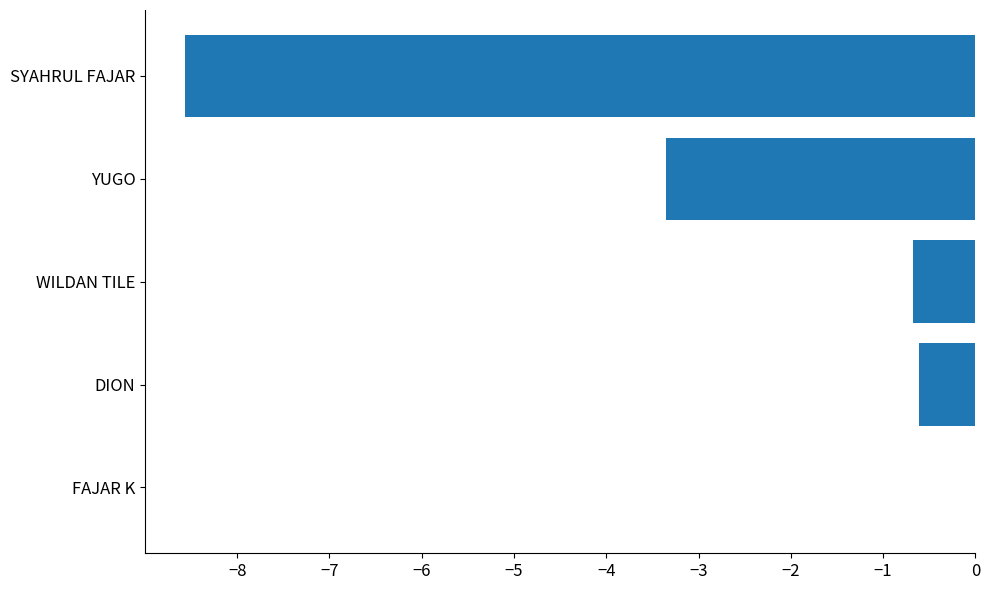

Where is the data nearest to the value -4?

YUGO